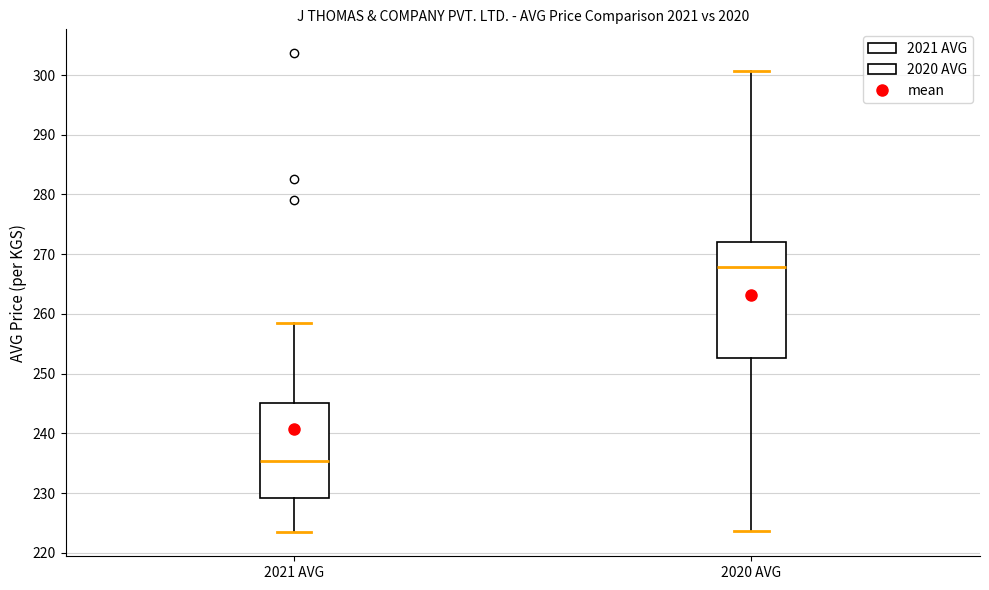

Comparing the boxes themselves (not the whiskers), which one is the tallest?

2020 AVG